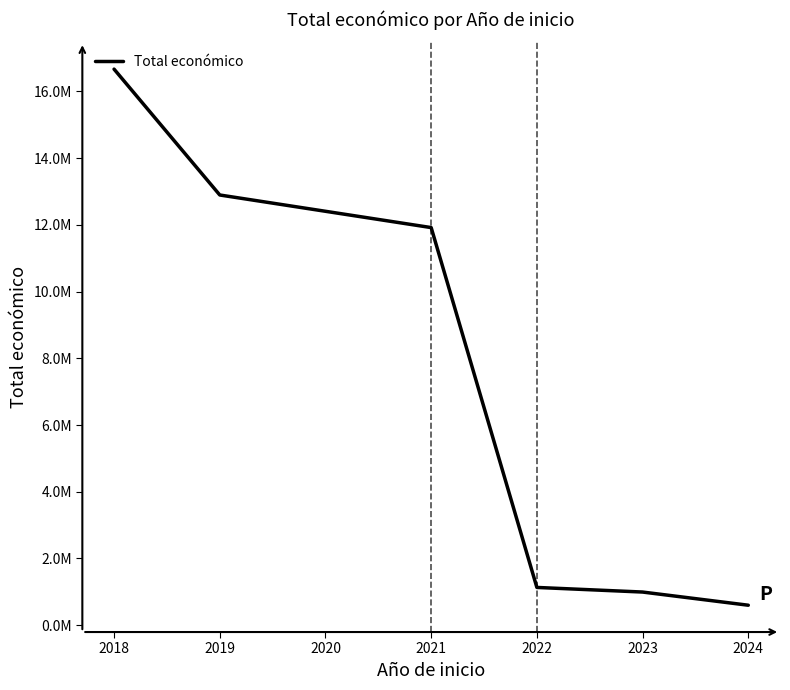

Is this an area chart (filled region under the line)?

No